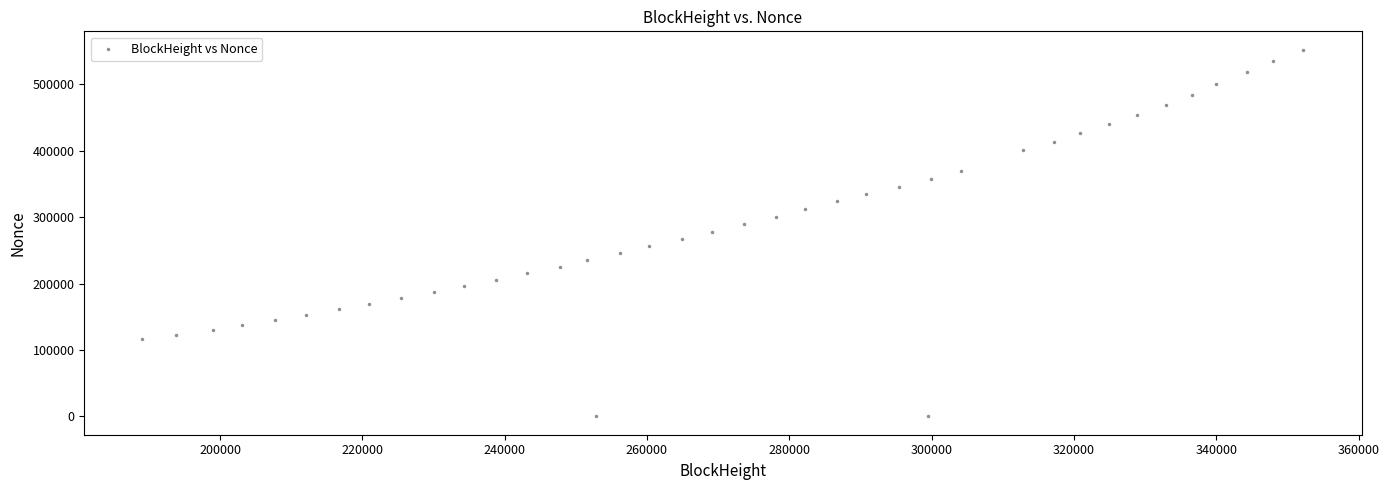

What is the range of X values (max minus min)?

163183